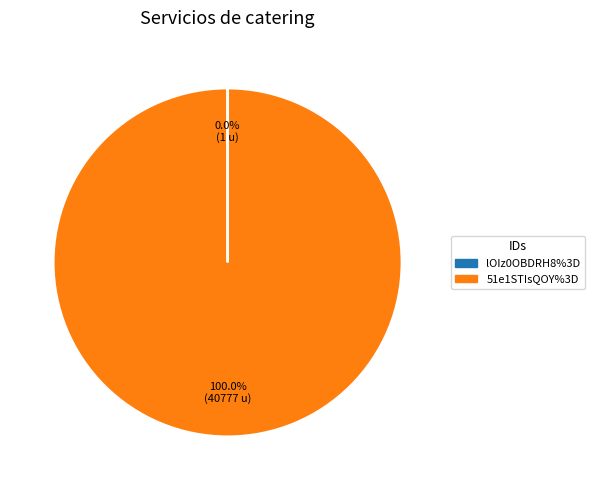

Which slice is the largest?

51e1STIsQOY%3D